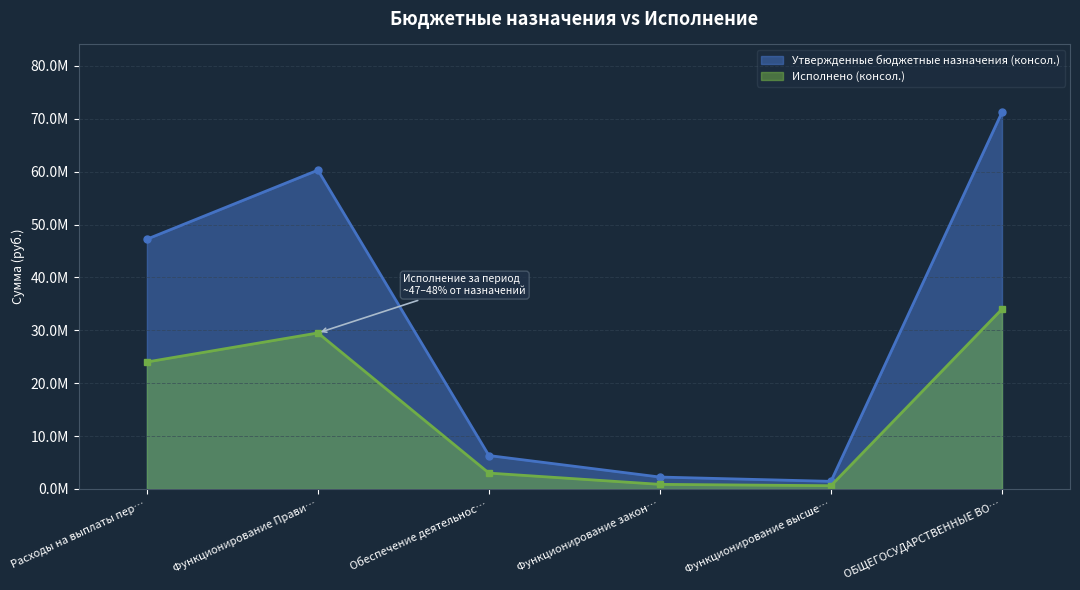

The value of Исполнено (консол.) at Обеспечение деятельнос… is 3008252.1. True or false?

True